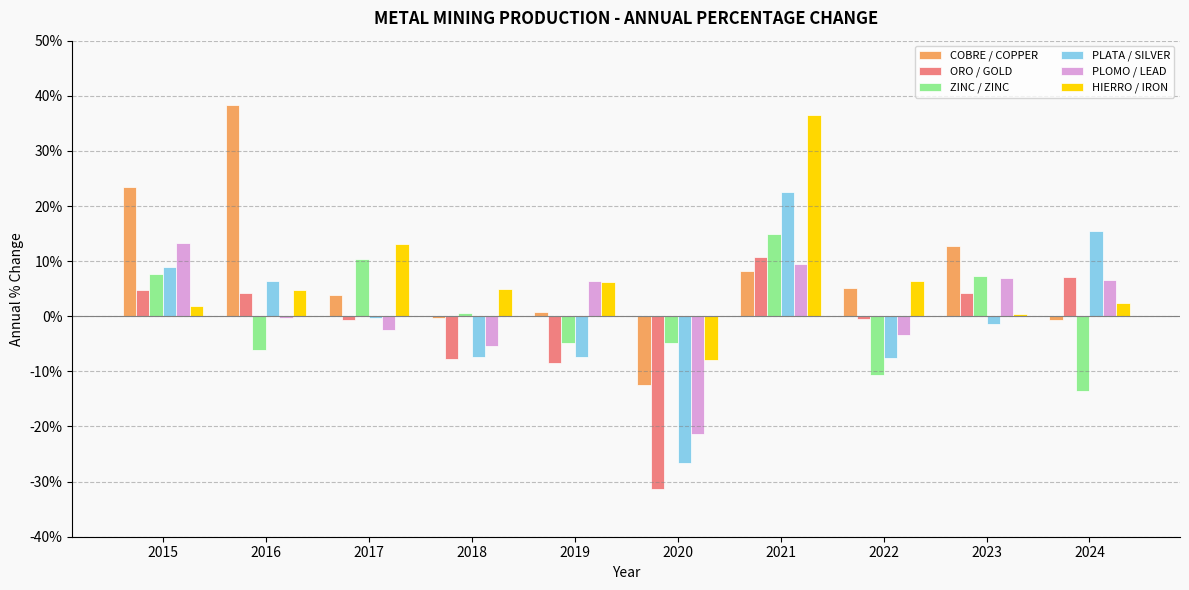

Reading right to left, extract all data points from this chart.

COBRE / COPPER: -0.0	0.1	0.1	0.1	-0.1	0.0	-0.0	0.0	0.4	0.2
ORO / GOLD: 0.1	0.0	-0.0	0.1	-0.3	-0.1	-0.1	-0.0	0.0	0.0
ZINC / ZINC: -0.1	0.1	-0.1	0.1	-0.0	-0.0	0.0	0.1	-0.1	0.1
PLATA / SILVER: 0.2	-0.0	-0.1	0.2	-0.3	-0.1	-0.1	-0.0	0.1	0.1
PLOMO / LEAD: 0.1	0.1	-0.0	0.1	-0.2	0.1	-0.1	-0.0	-0.0	0.1
HIERRO / IRON: 0.0	0.0	0.1	0.4	-0.1	0.1	0.0	0.1	0.0	0.0